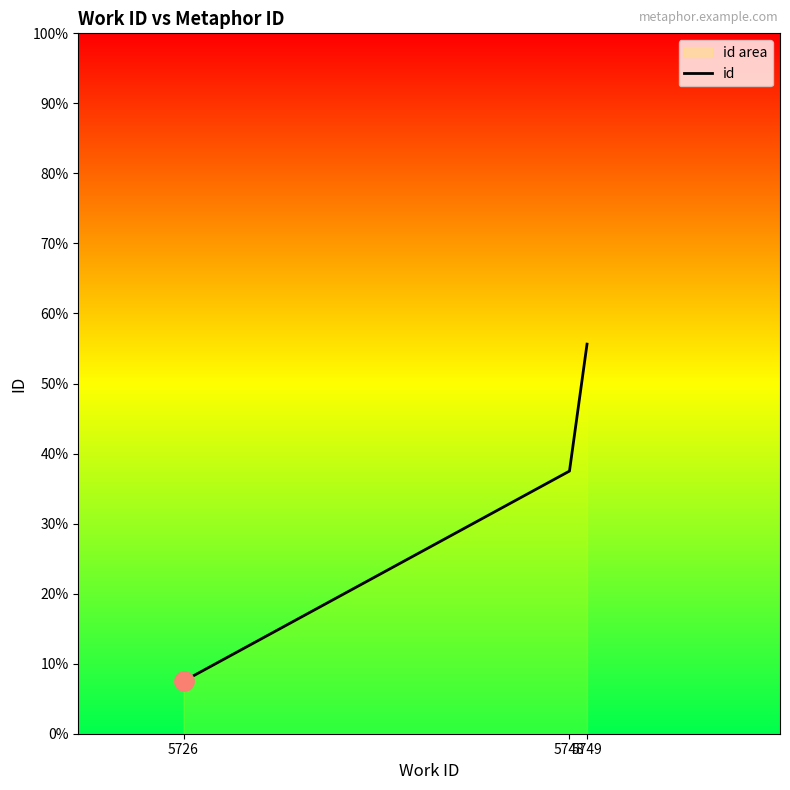

How many values are between 15262 and 15339?

3